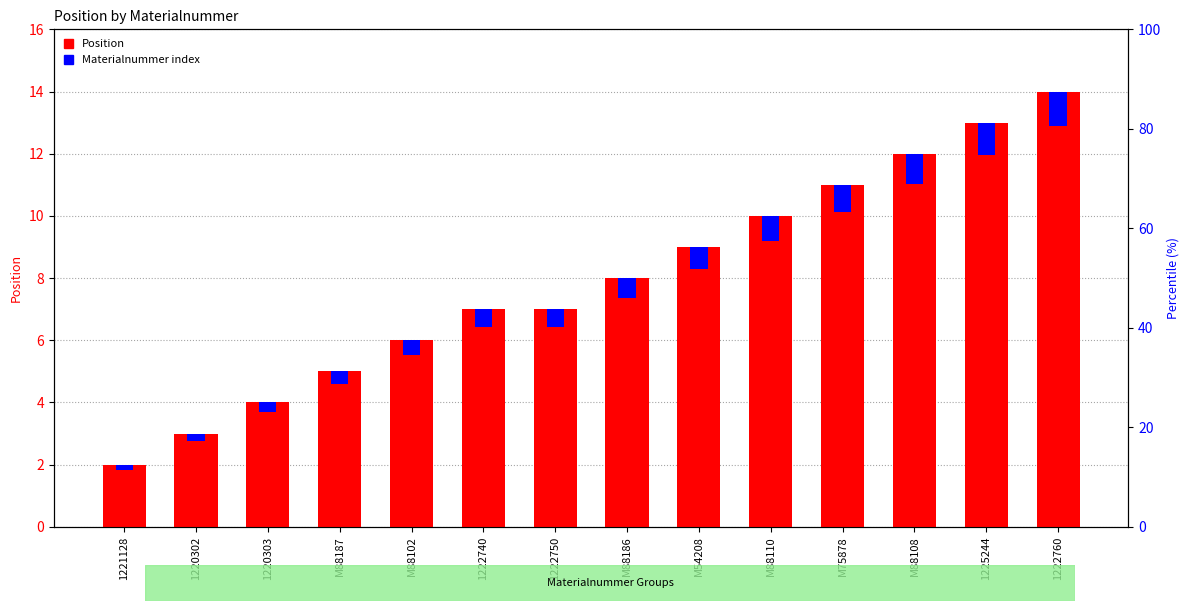

How many bars are there in total?

28